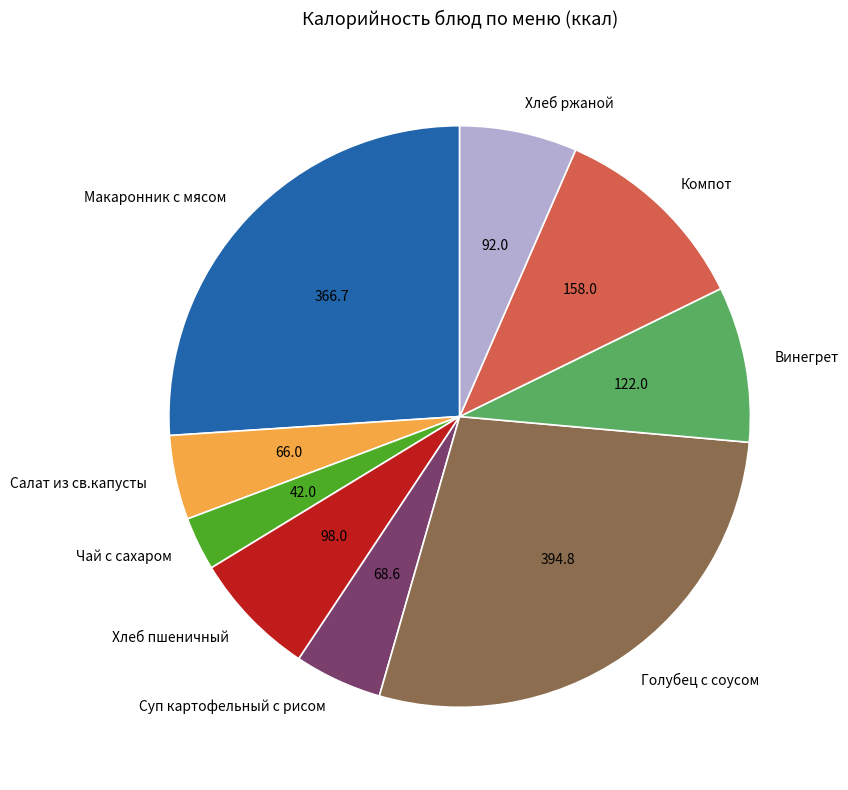

Between Голубец с соусом and Суп картофельный с рисом, which is larger?

Голубец с соусом